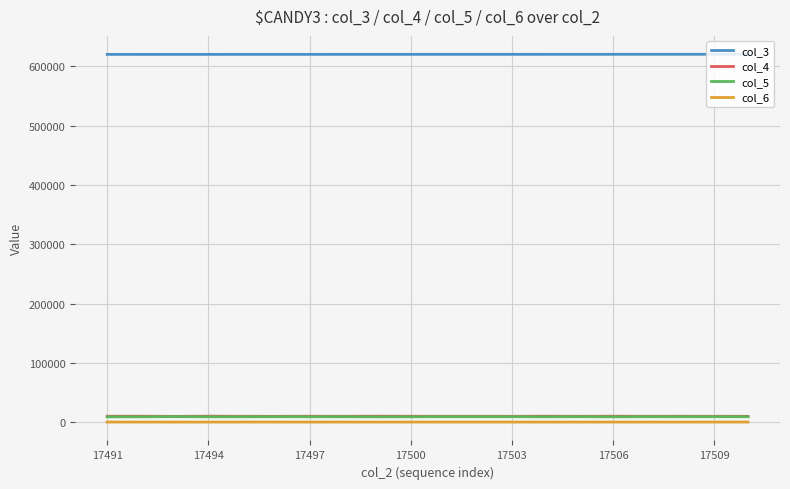

What is the minimum value shown in the chart?

554